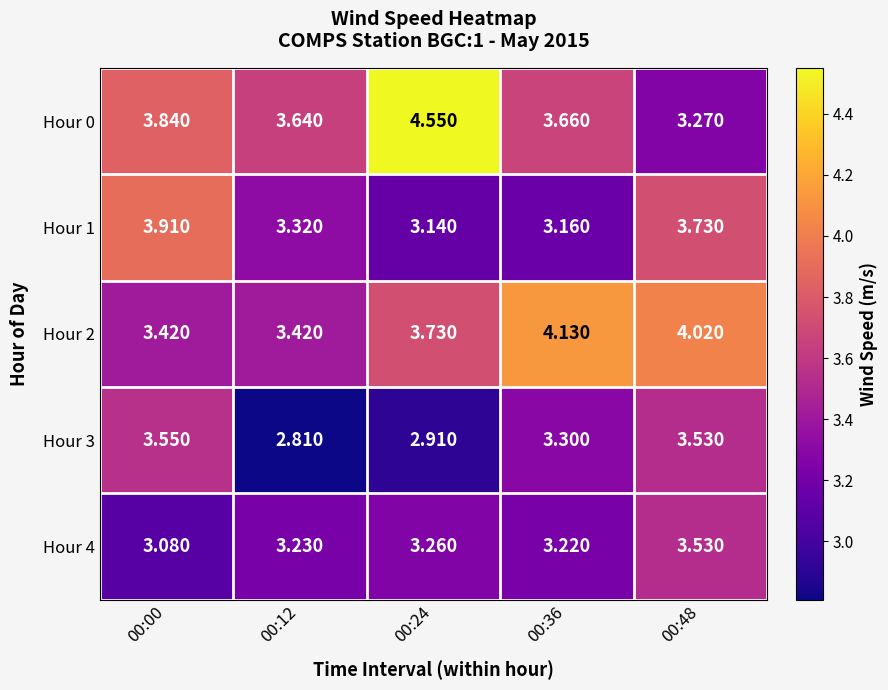

Which series has the largest range (max minus min)?

Hour 0